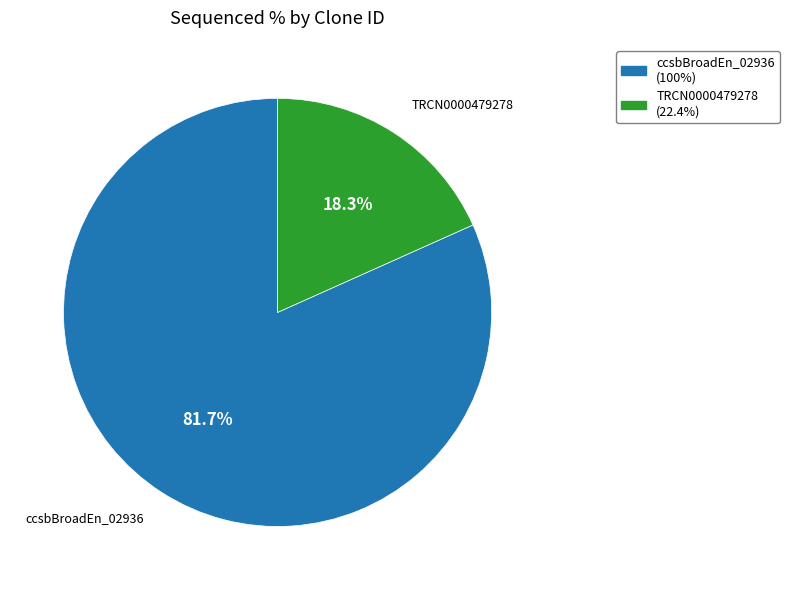

Do TRCN0000479278 (22.4%) and ccsbBroadEn_02936 (100%) together represent more than half of the pie?

Yes